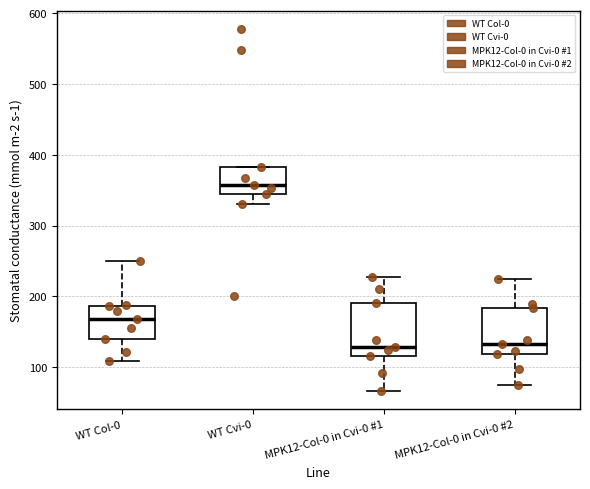

Reading left to right, transcribe this box plot: for each box, give where its median line is, the range the box spans, and where its two whiskers end, as read against the y-axis. The values are not printed on the chart, so give them approximately, as read against the axis.

WT Col-0: median 170, box 140 to 190, whiskers 110 to 250
WT Cvi-0: median 360, box 340 to 380, whiskers 330 to 380
MPK12-Col-0 in Cvi-0 #1: median 130, box 120 to 190, whiskers 70 to 230
MPK12-Col-0 in Cvi-0 #2: median 130, box 120 to 180, whiskers 70 to 220